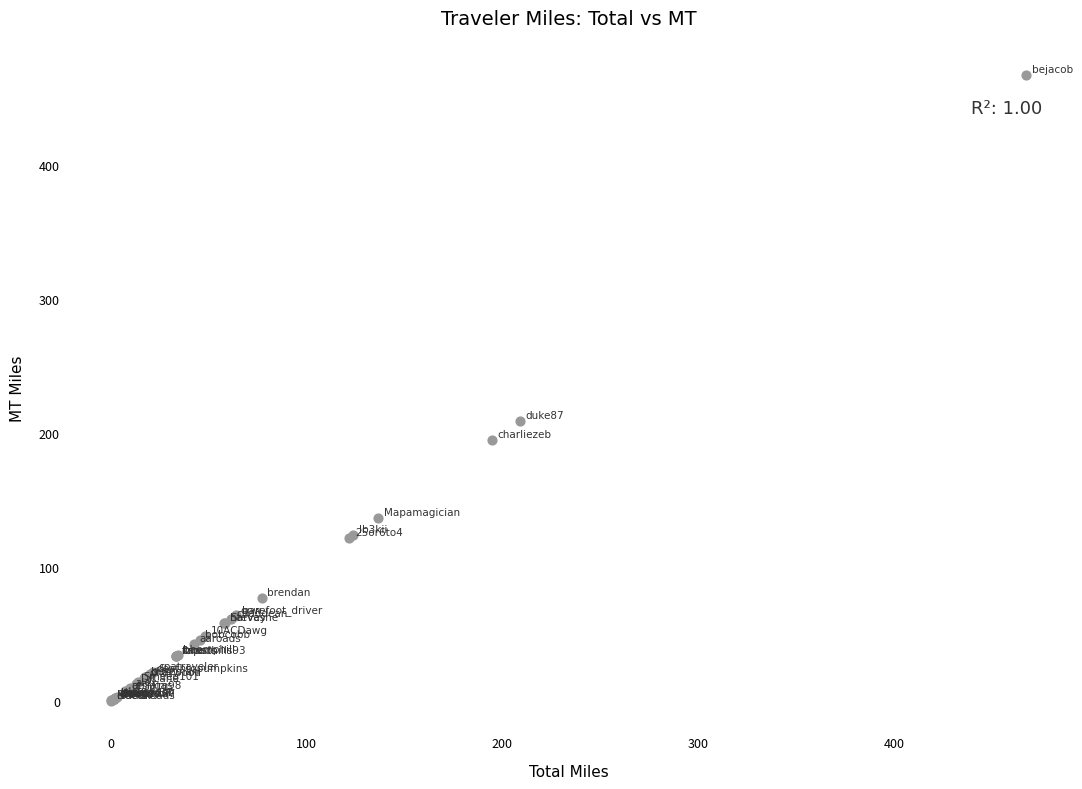

What Y value in the scatter plot is closest to 233?

208.8